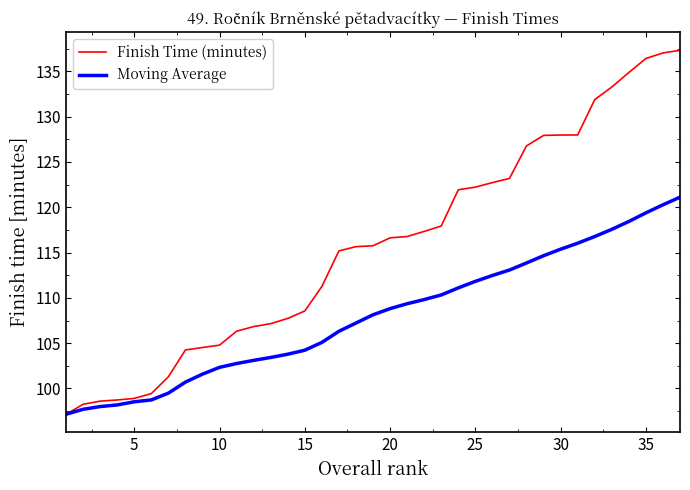

Rank the series by their average value, from lowest to highest.

Moving Average, Finish Time (minutes)